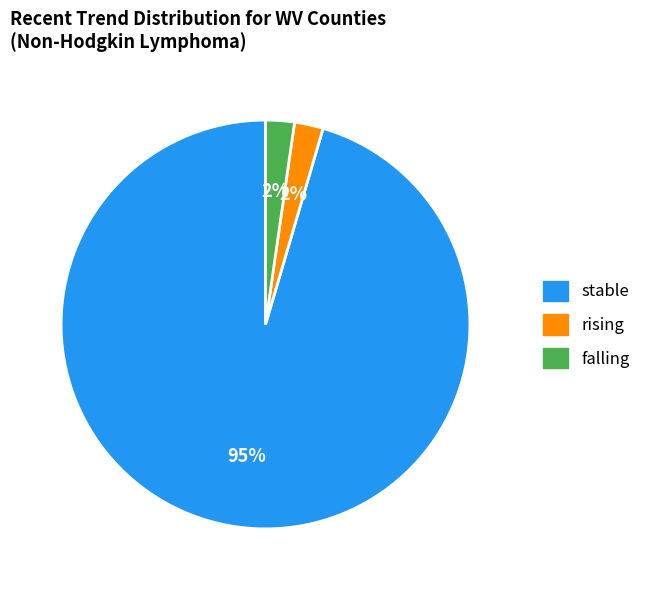

To the nearest percent, what is the average slice percentage?

33%